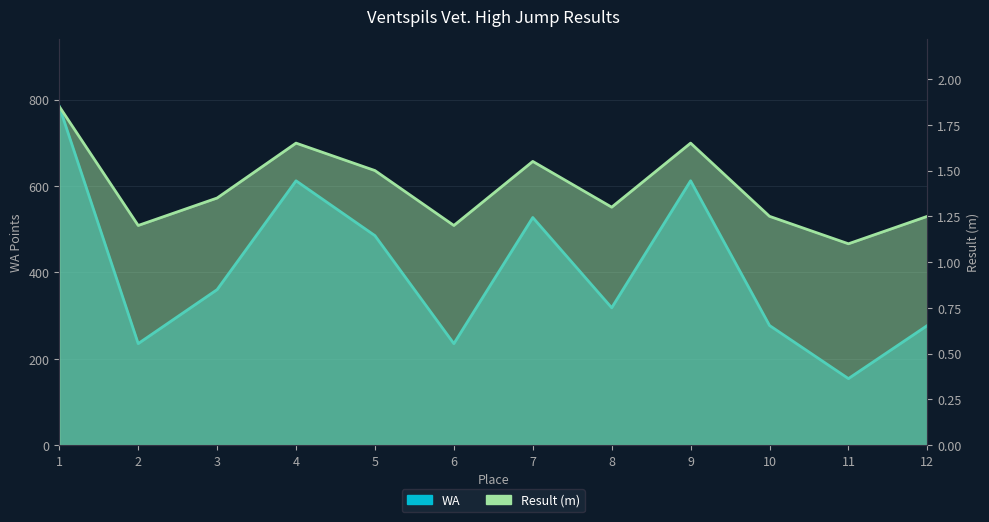

Which series has the largest total across all categories?

WA